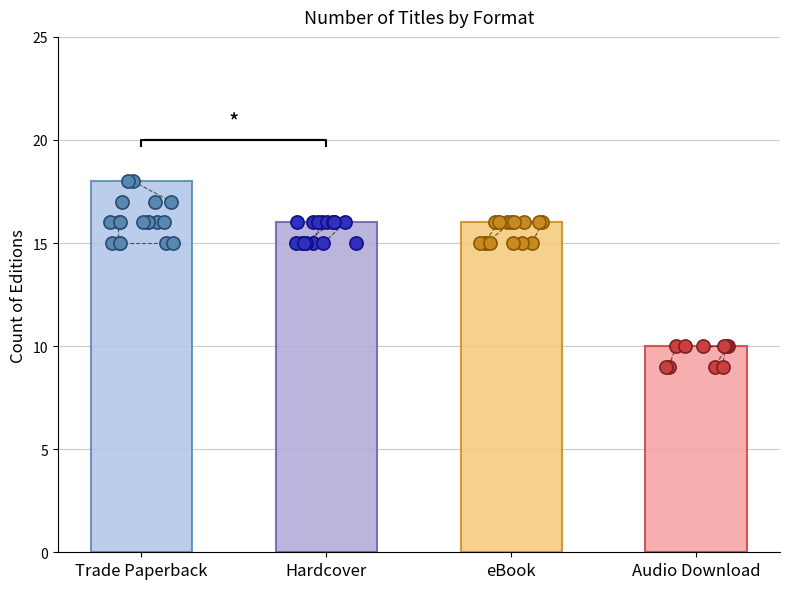

Approximately how many times larger is the value at eBook compared to Audio Download?

1.6